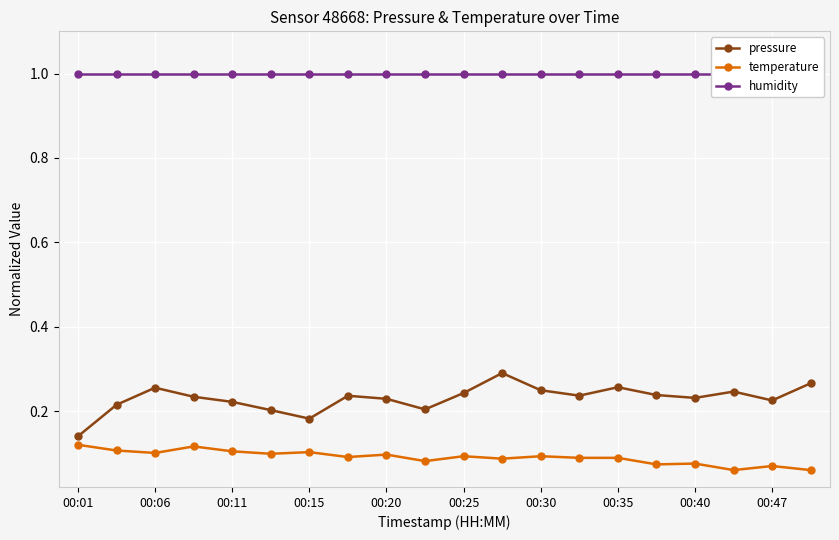

True or false: temperature and humidity intersect in this chart.

False